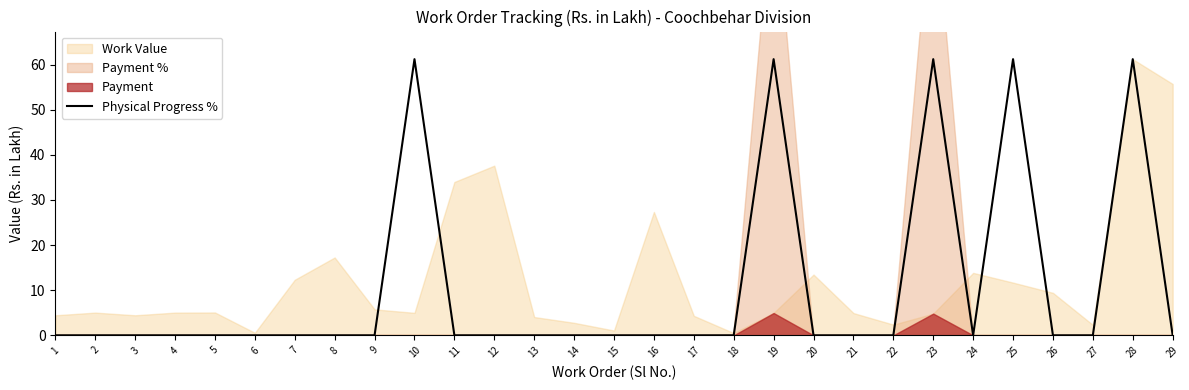

Does the chart display data point markers on the line(s)?

No